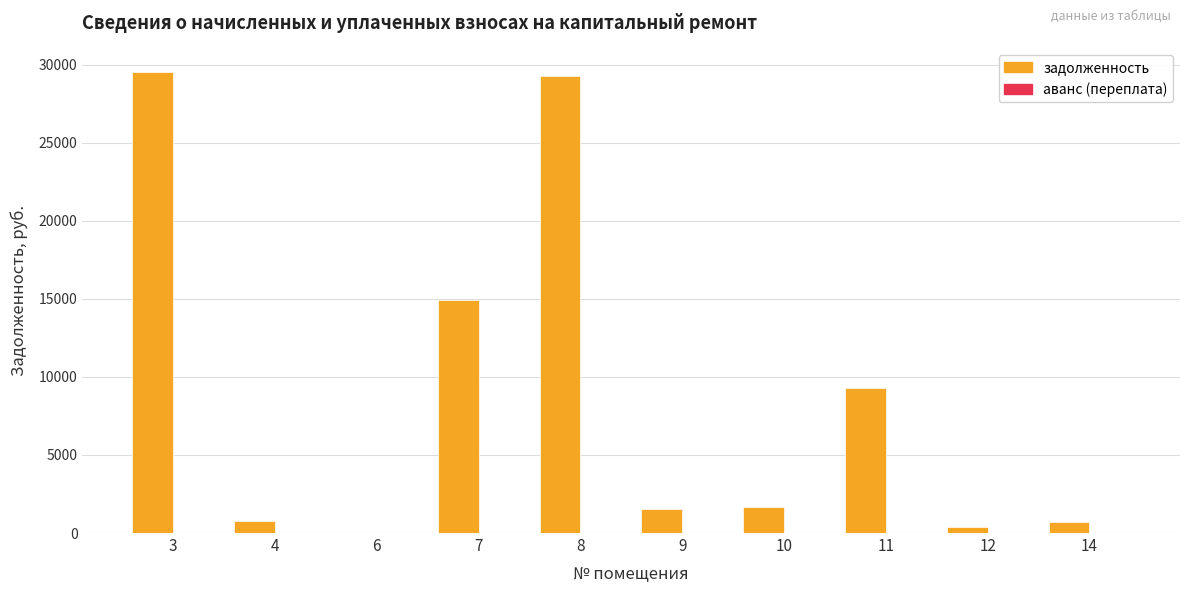

Which label corresponds to the largest value in the chart?

3